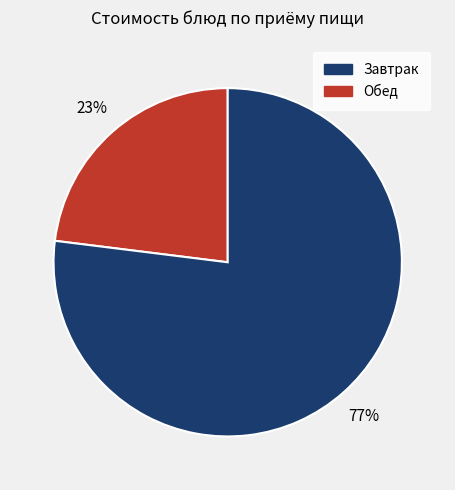

Is there a majority slice in this chart?

Yes